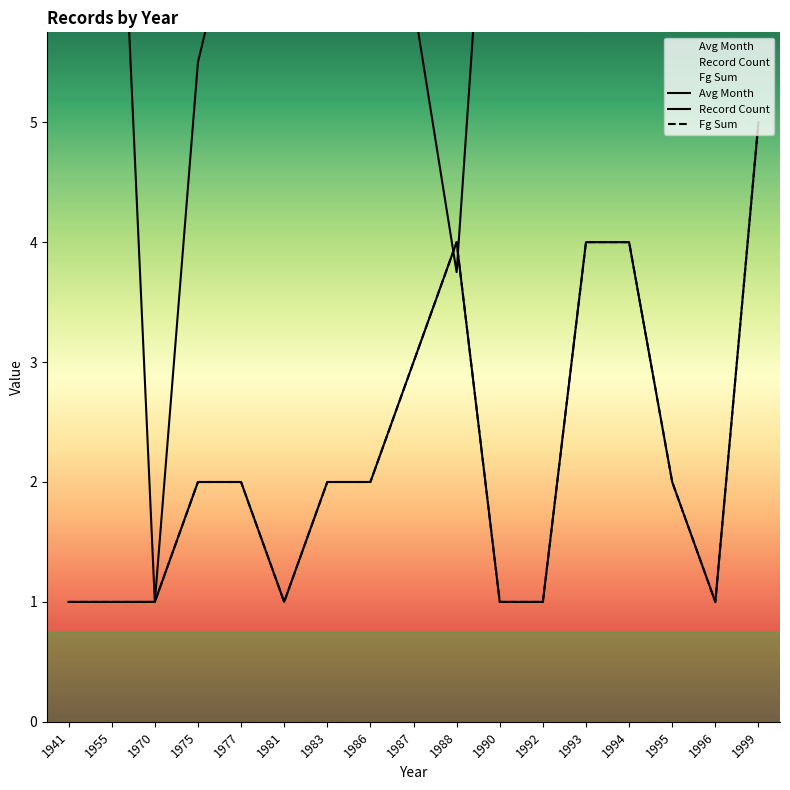

What is the difference between the Fg Sum values at 1990 and 1983?

1.0